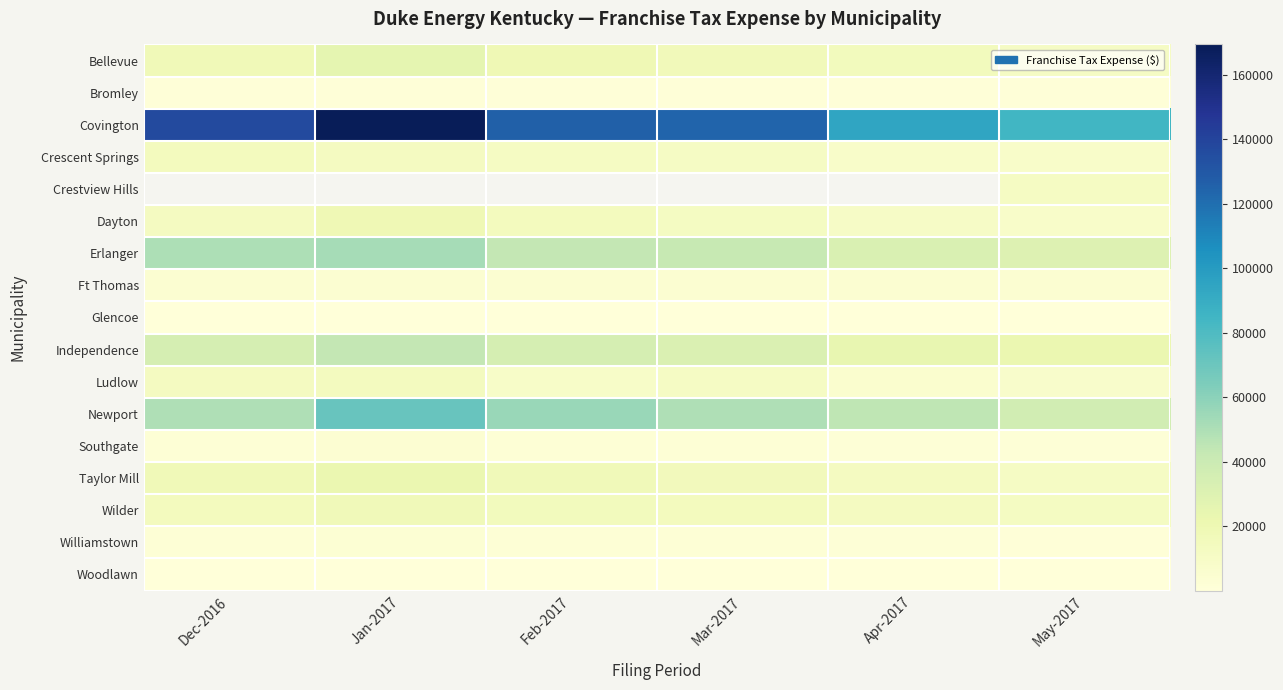

How many data points does each series have?

6